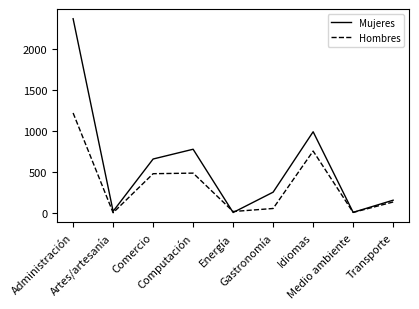

In Hombres, how many points are lower than both neighbors (excluding endpoints)?

3